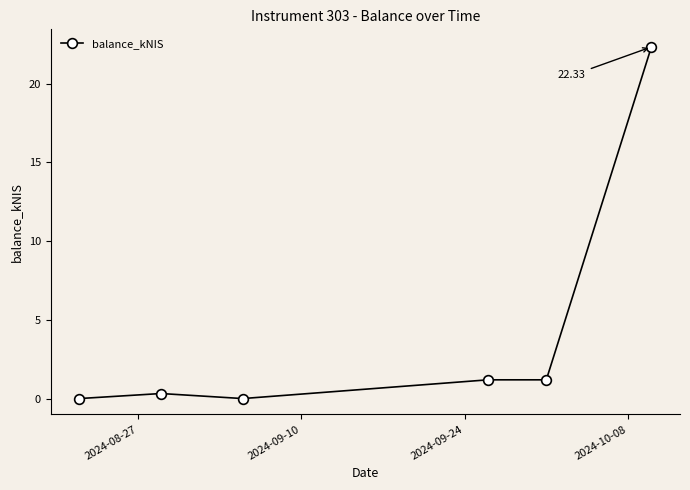

What is the value of the 4th point from the left?

1.2